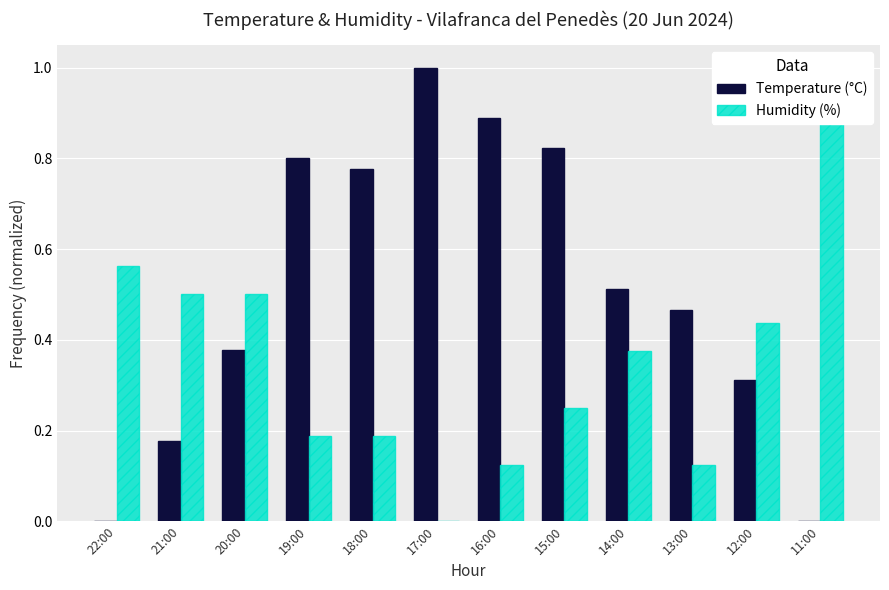

Rank the series at 21:00 from highest to lowest value.

Humidity (%), Temperature (°C)